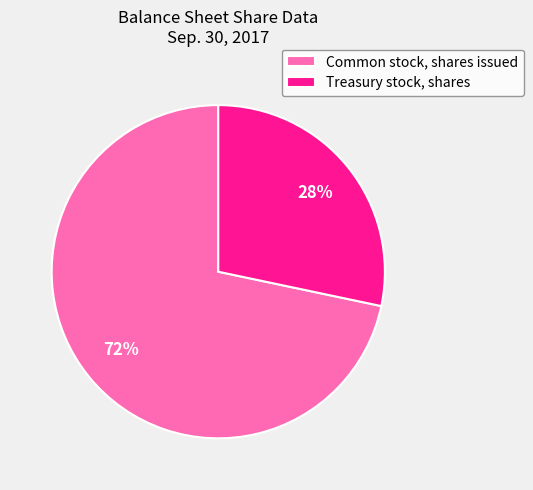

Does Common stock, shares issued account for over 50% of the chart?

Yes